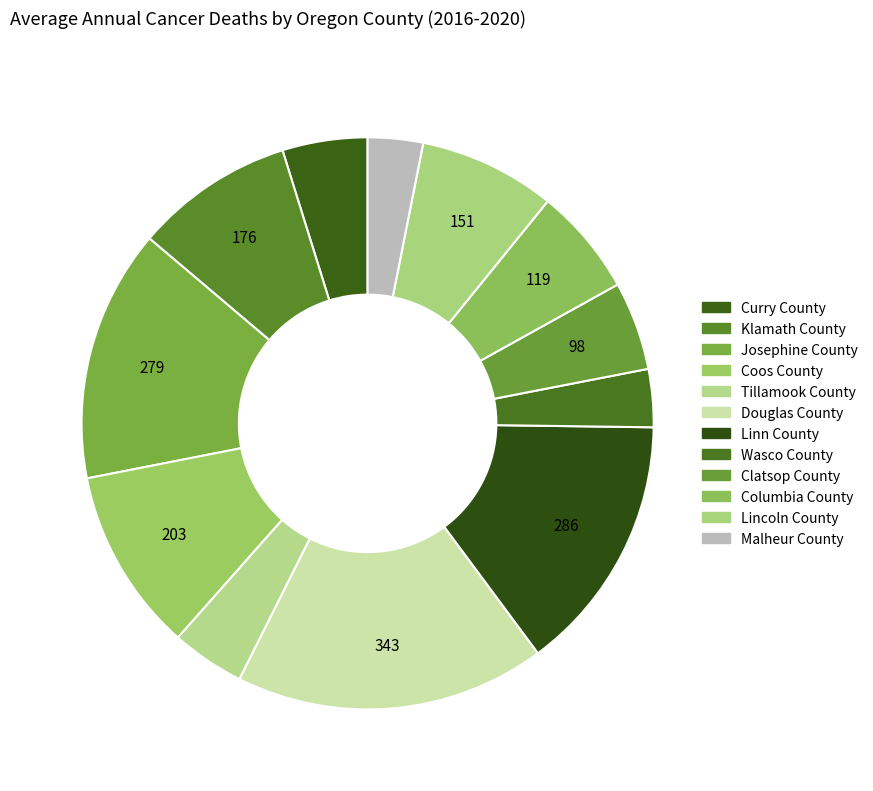

Is it true that Lincoln County is 8% of the pie?

True